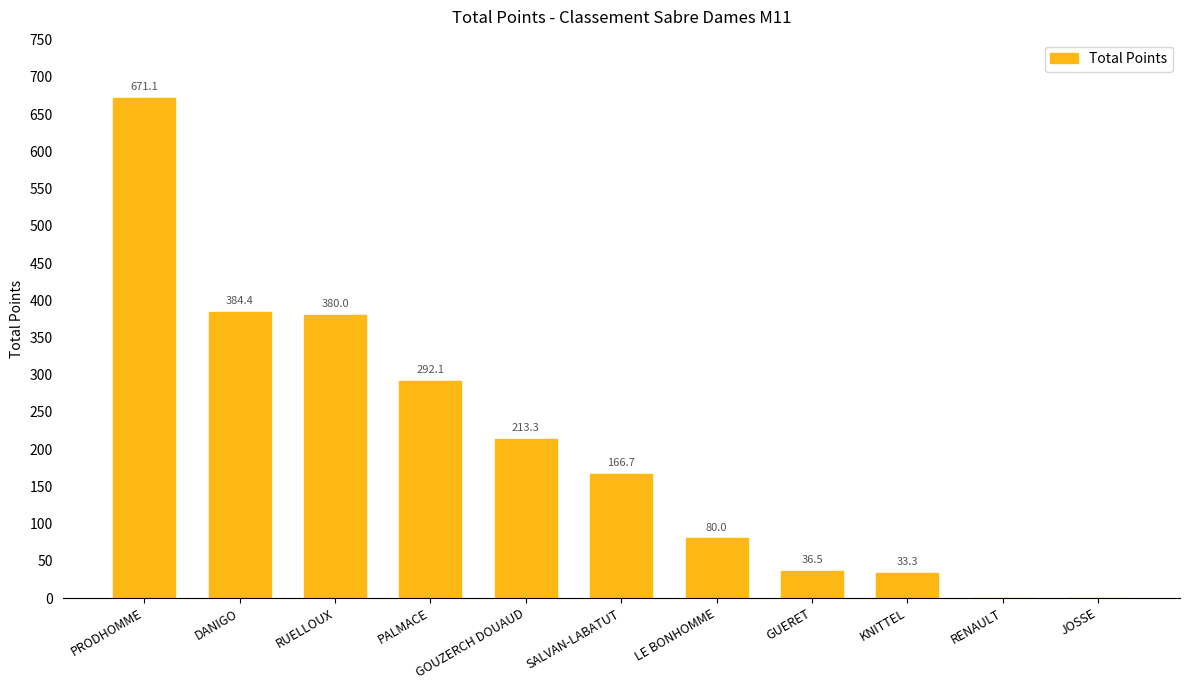

The chart shows a value of 36.5 at GUERET. True or false?

True